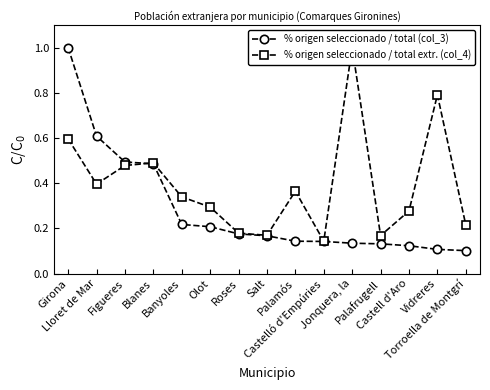

What is the value of the % origen seleccionado / total extr. (col_4) point at the 9th from the left?

0.4